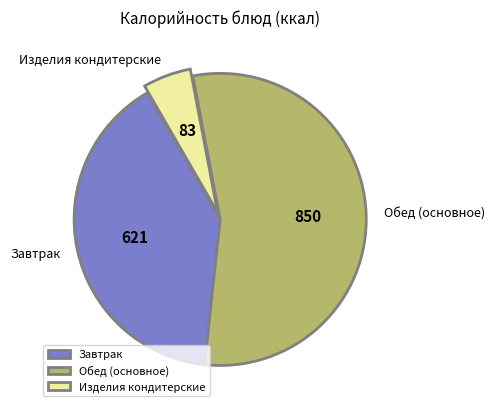

Is there a majority slice in this chart?

Yes